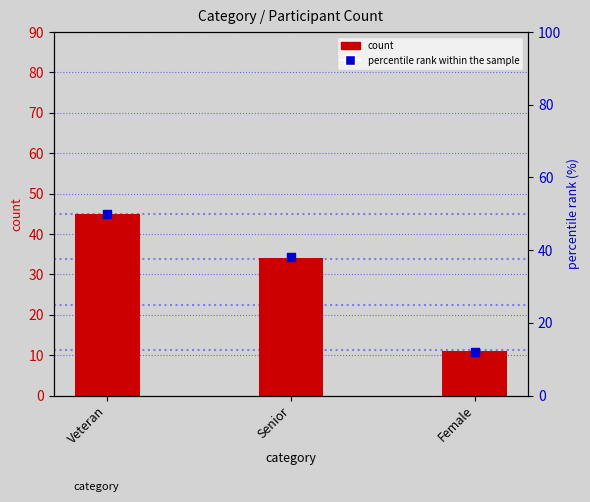

Is the value of percentile rank within the sample at Senior greater than the value of count at Female?

Yes